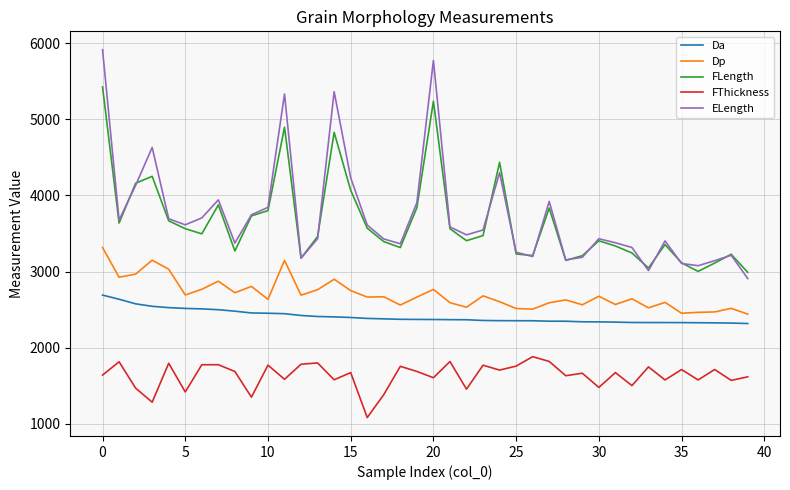

Which series has the widest spread of values?

ELength